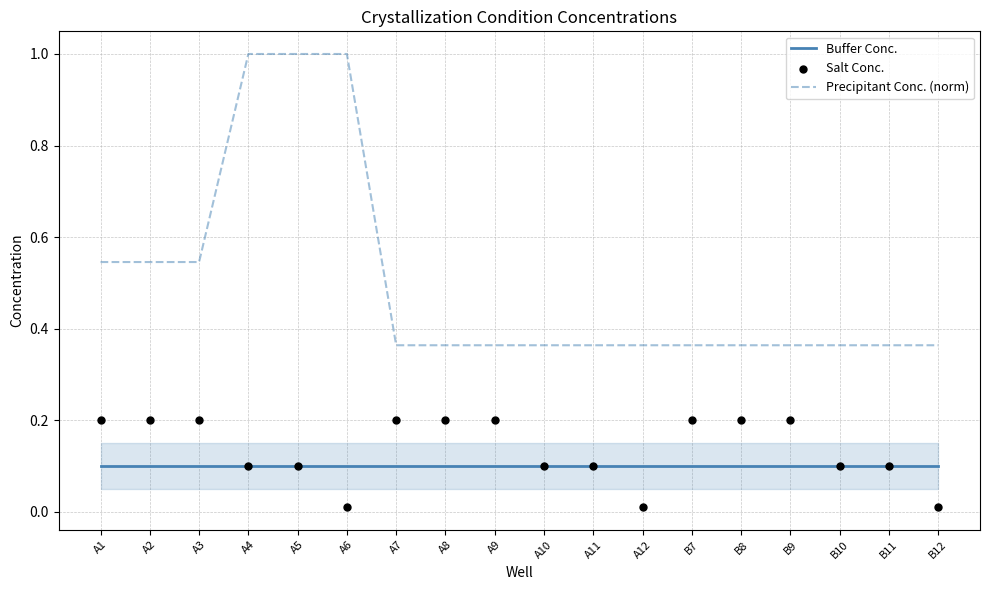

What is the total value across all series at A4?

1.2